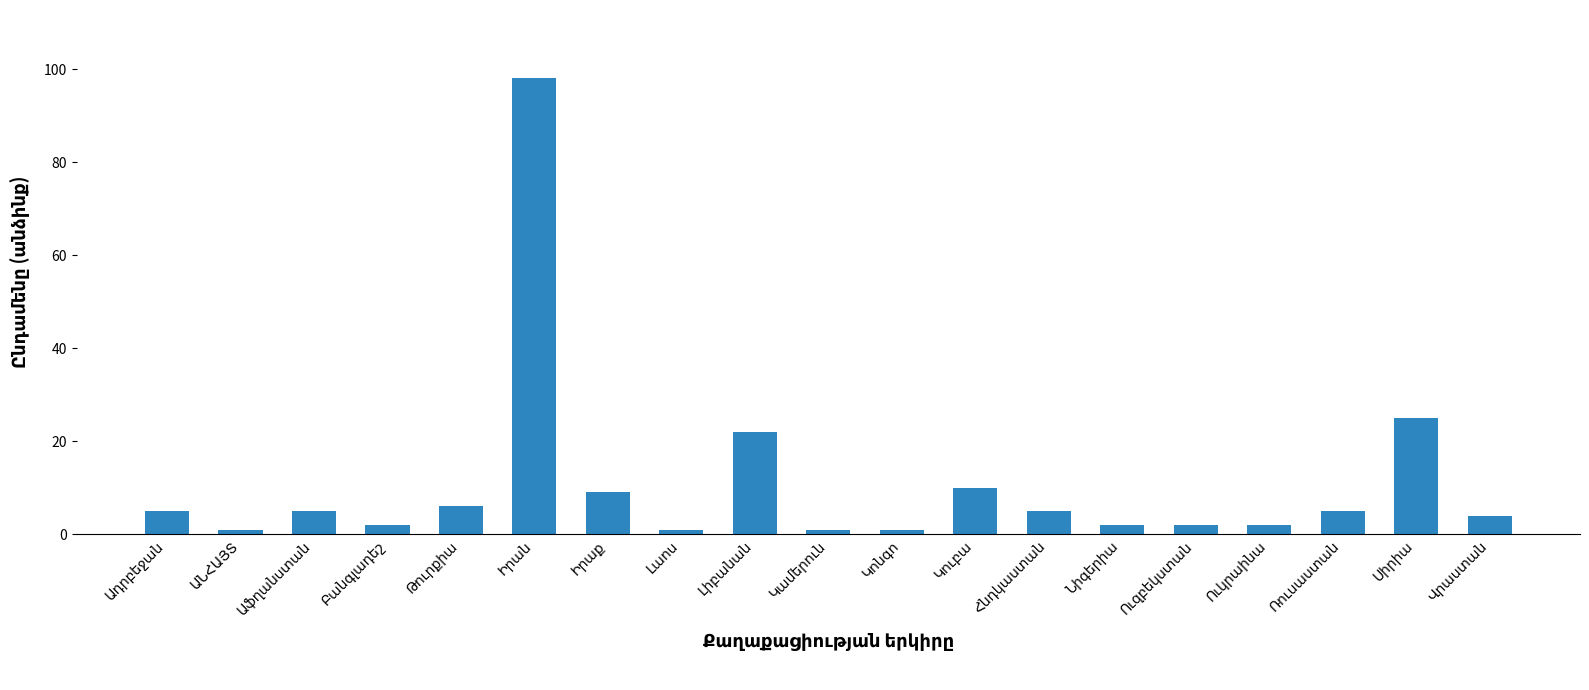

How many bars are there in total?

19